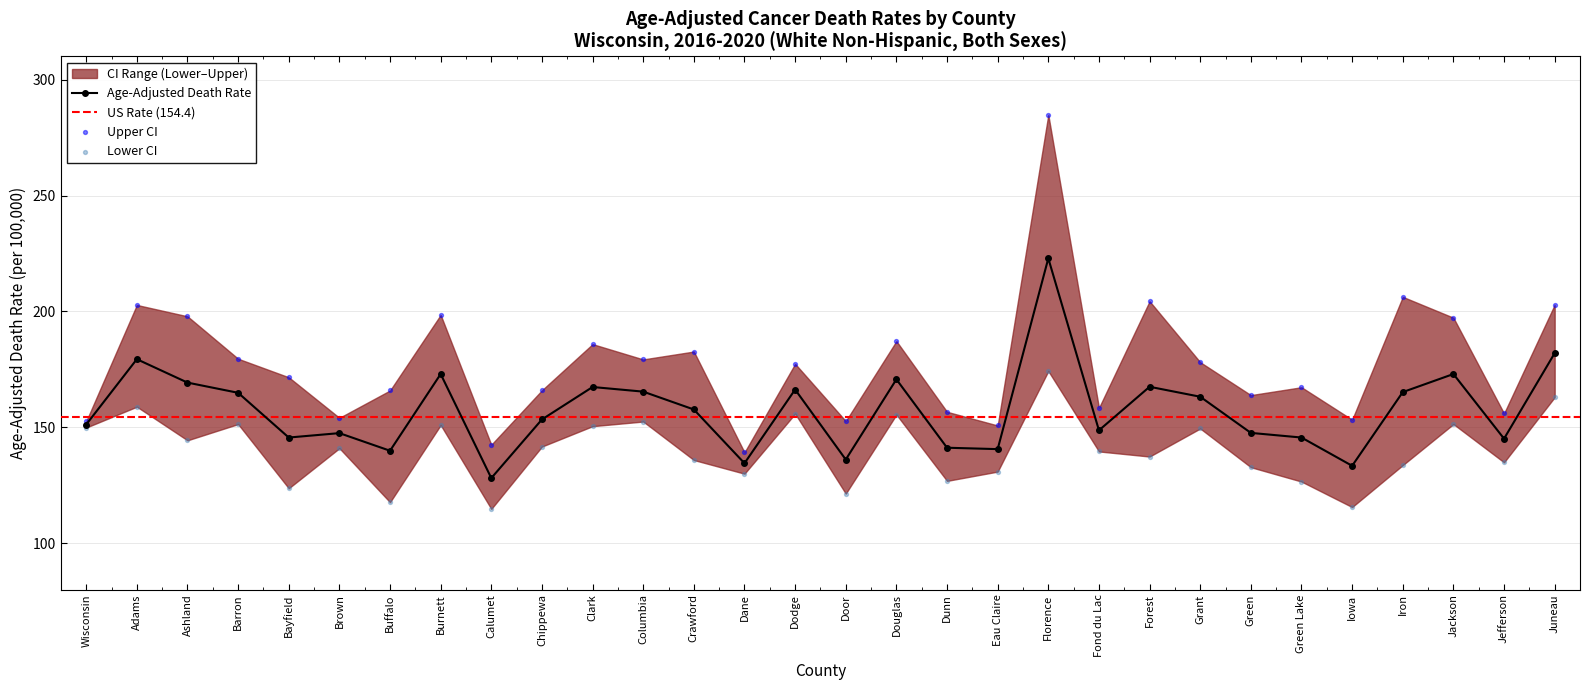

Which series contains the lowest Y value?

Lower CI (Rate)